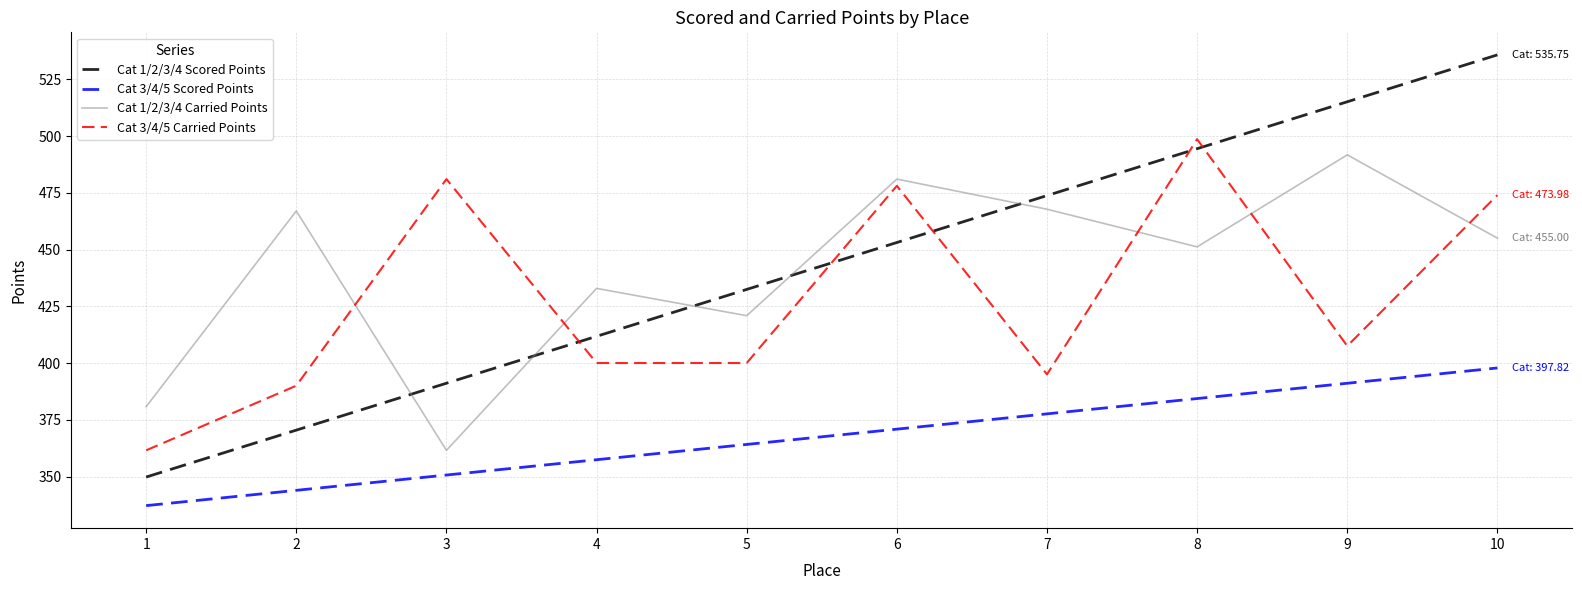

What is the difference between the maximum and second lowest values in the Cat 1/2/3/4 Scored Points series?

165.3